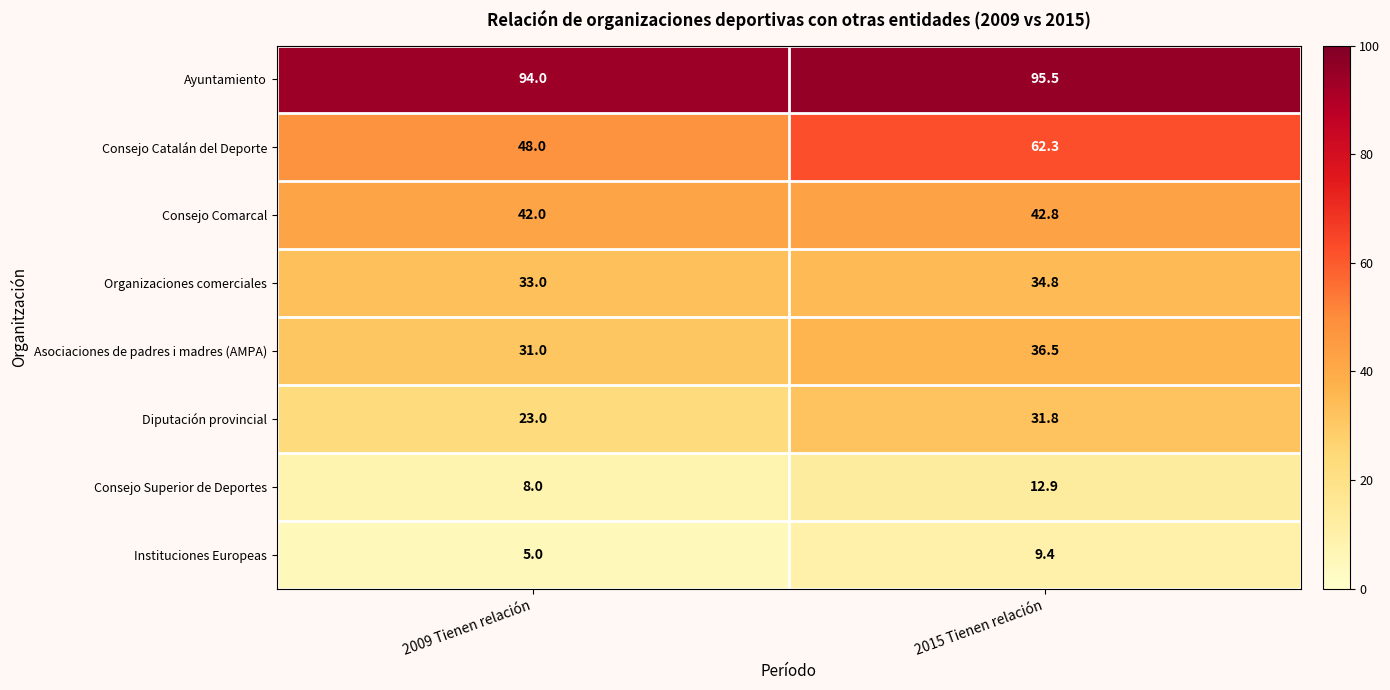

What is the difference between the Consejo Catalán del Deporte values at 2009 Tienen relación and 2015 Tienen relación?

14.3